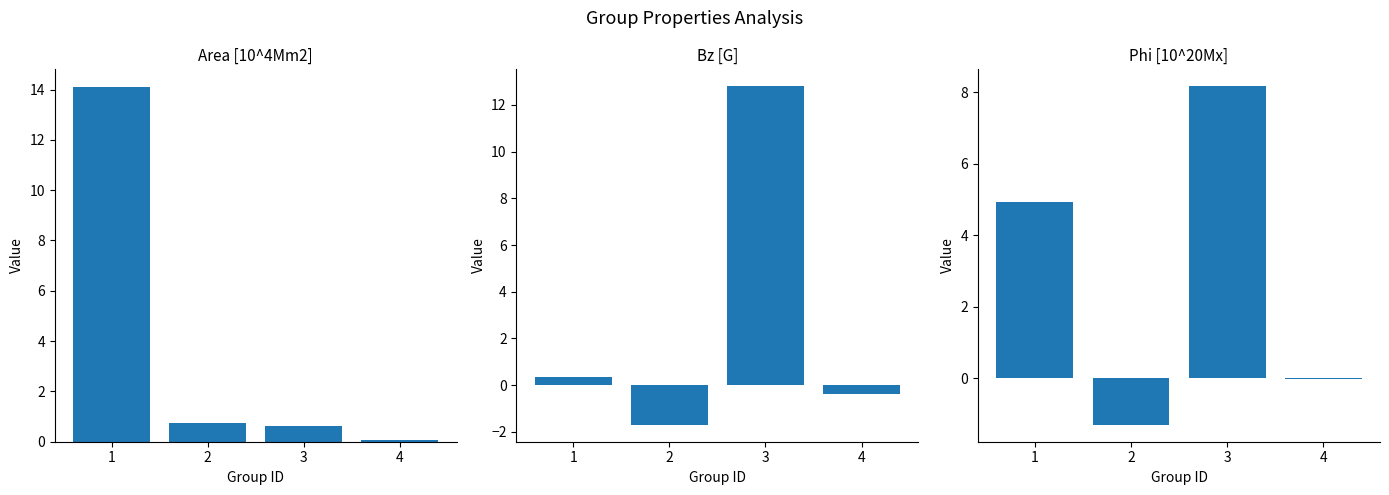

What is the total value across all series at 1?

19.4